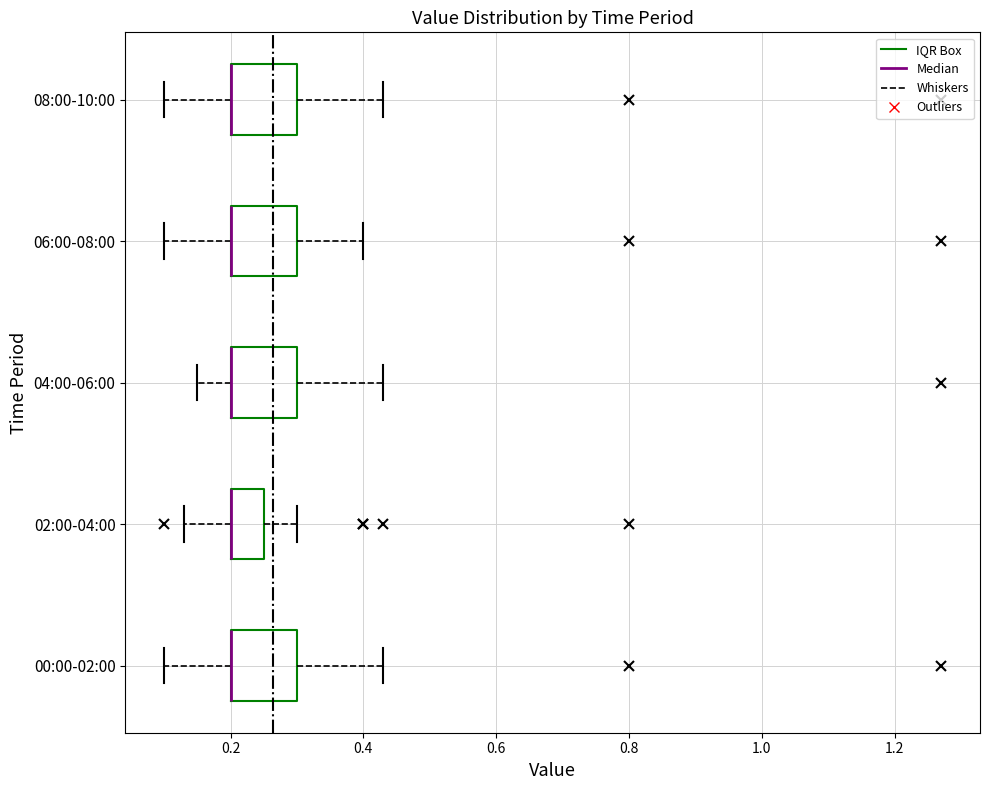

Where is the right edge of the box for 02:00-04:00 on the x-axis? The values are not printed on the chart, so give them approximately, as read against the axis.

0.26